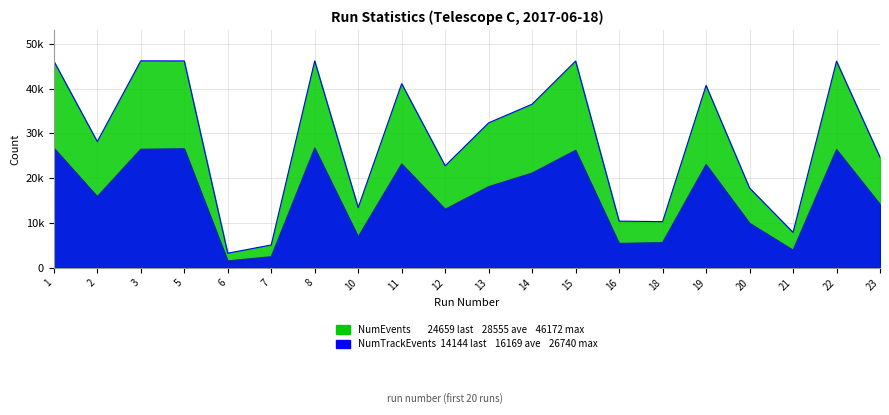

What is the value of the NumEvents point at the 8th from the left?

13423